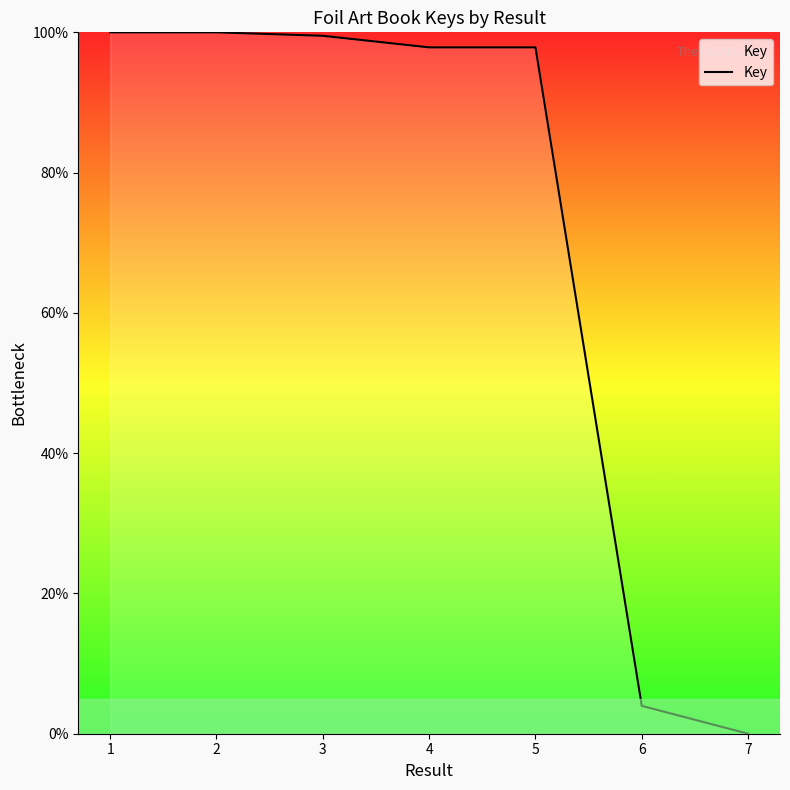

Count the number of data series in this chart.

1